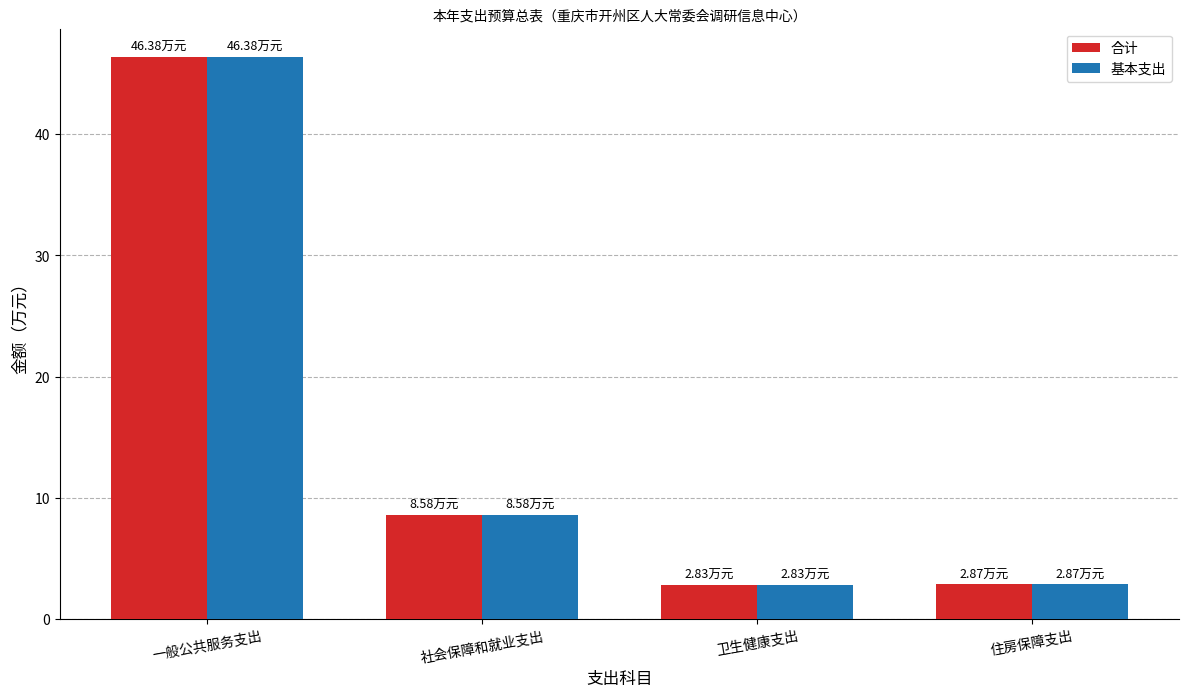

What position from the right is 社会保障和就业支出?

3